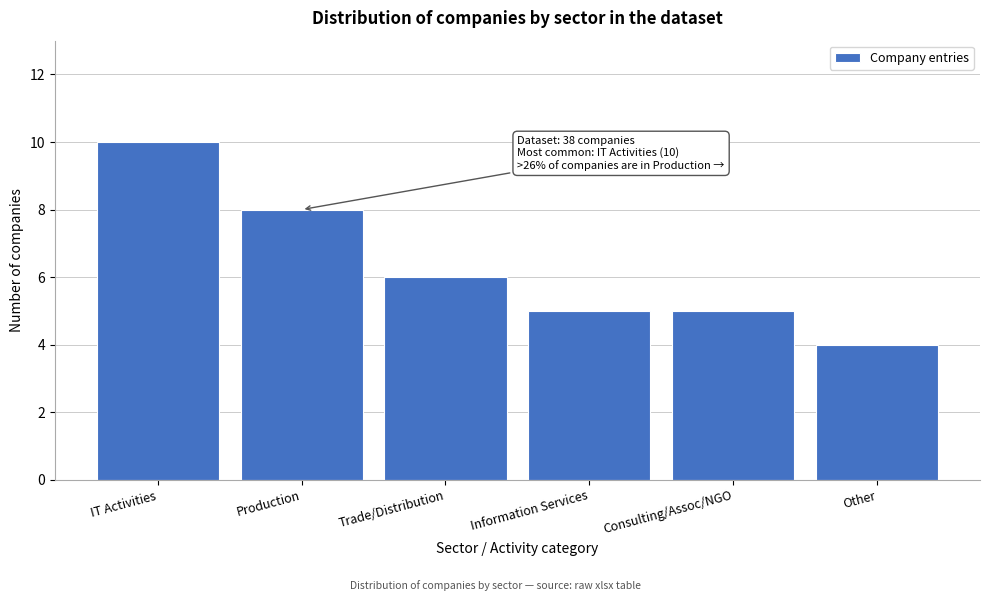

Reading left to right, transcribe all the data shown in this chart.

10	8	6	5	5	4